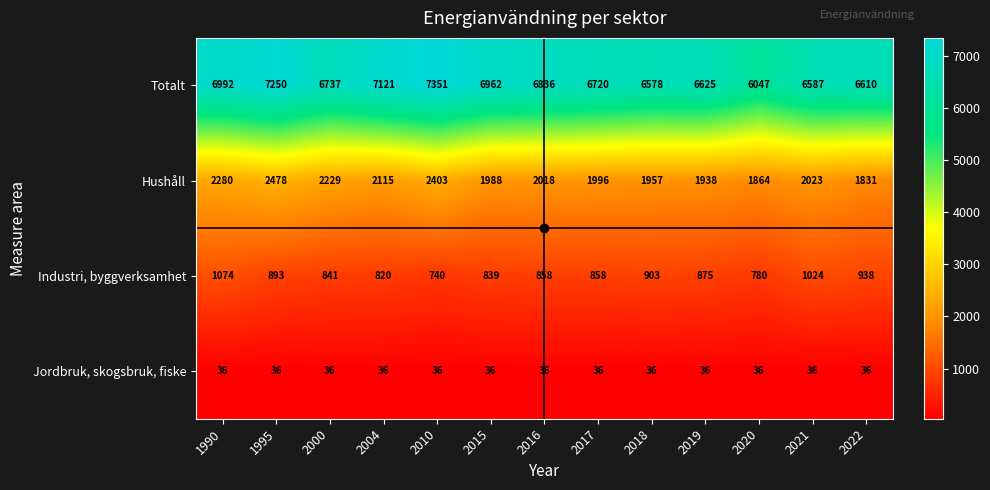

At how many categories does at least one series exceed 2905?

13